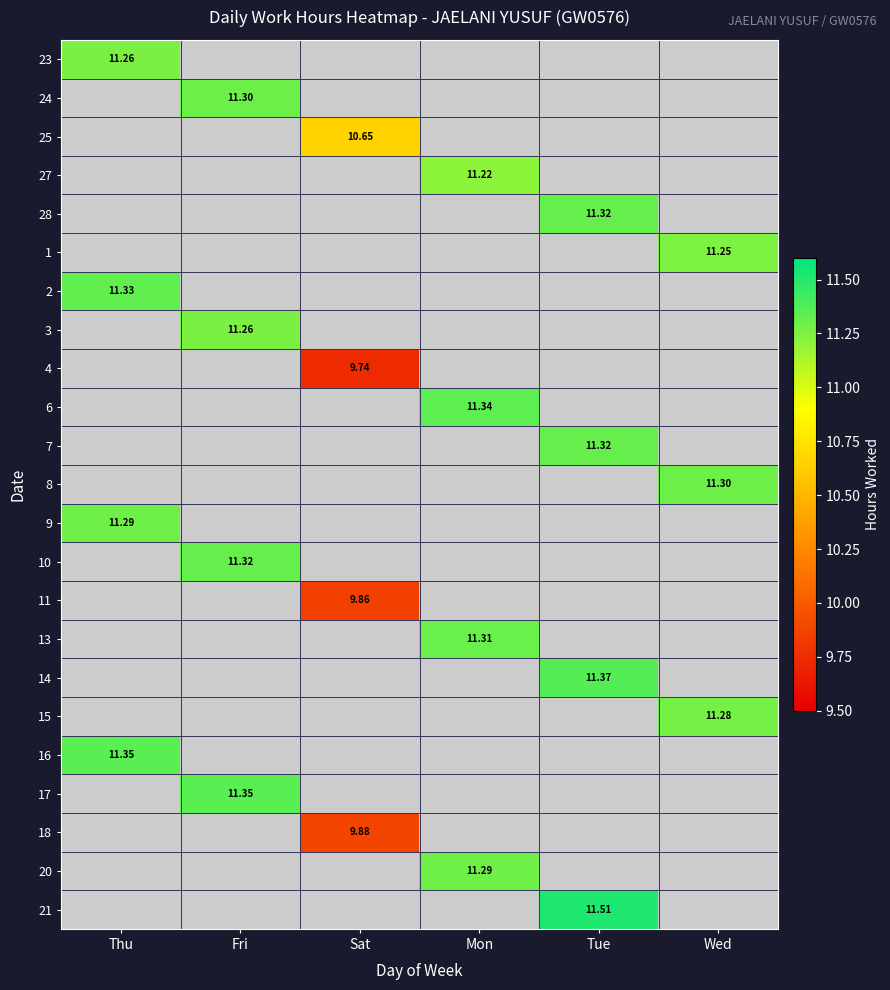

Is the value of 25 at Sat greater than the value of 3 at Fri?

No